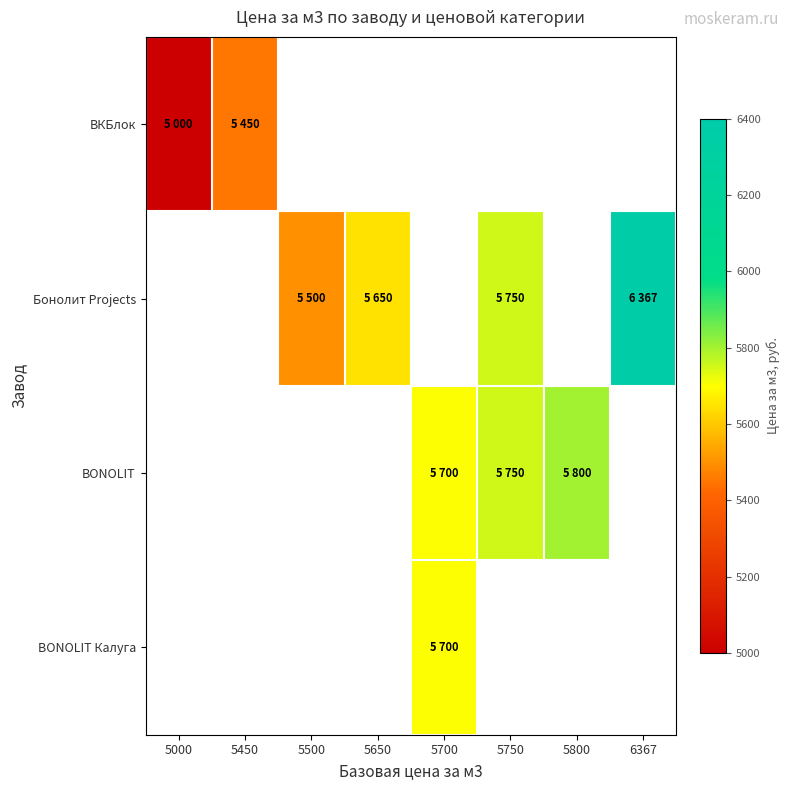

What is the highest value of the ВКБлок series?

5450.0